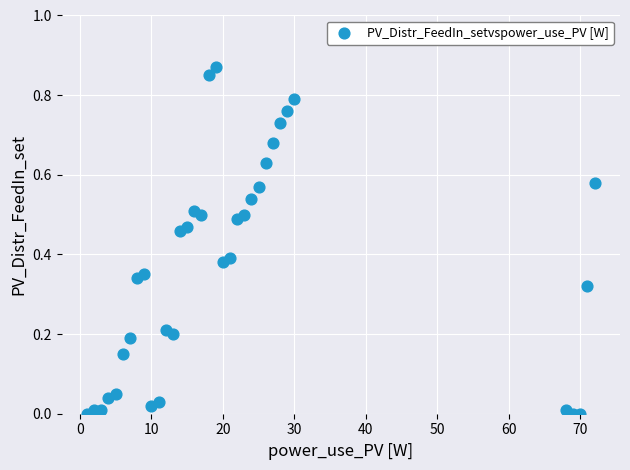

What is the range of X values (max minus min)?

71.0